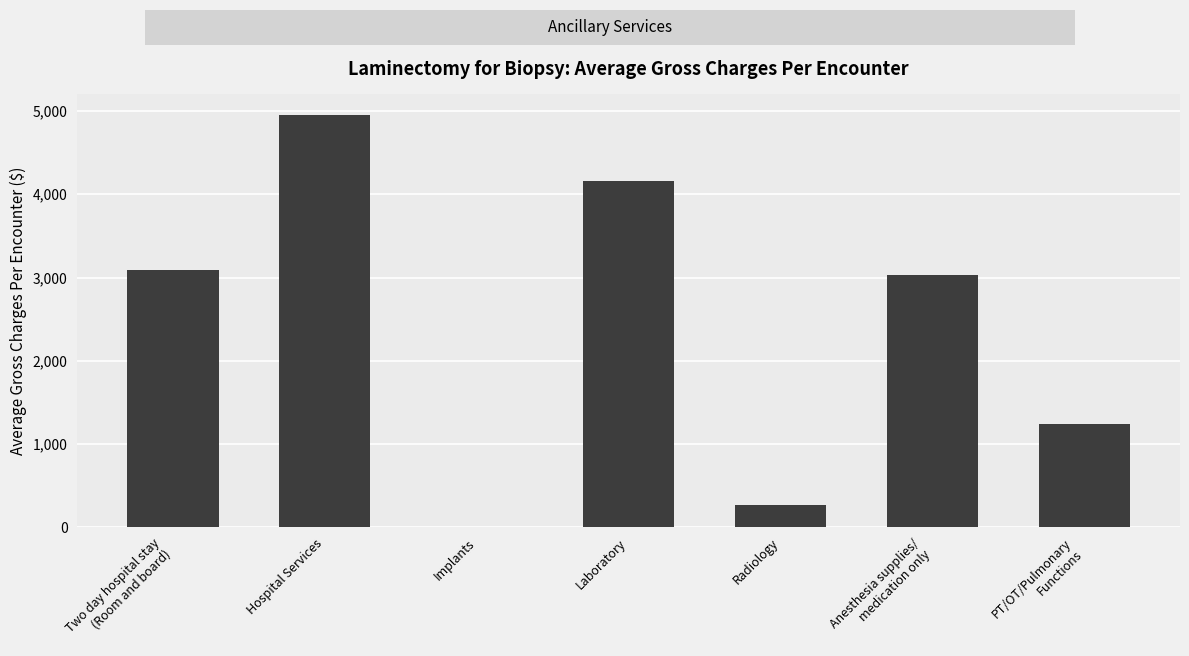

Is it true that the value at Two day hospital stay
(Room and board) is 1962.3?

False